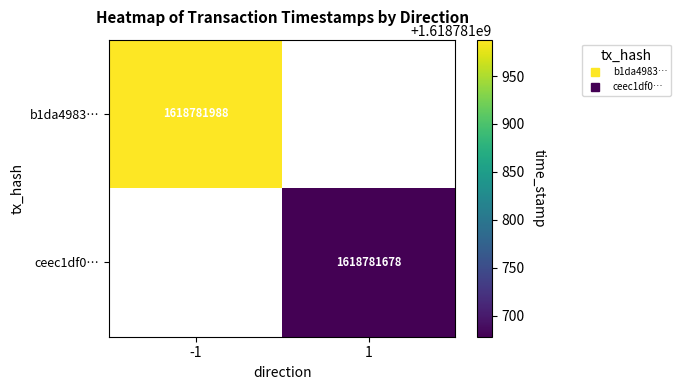

True or false: ceec1df0c14c2d9448b38cd517ad2b2daa8032d has a value of 2350532918 at time_stamp.

False